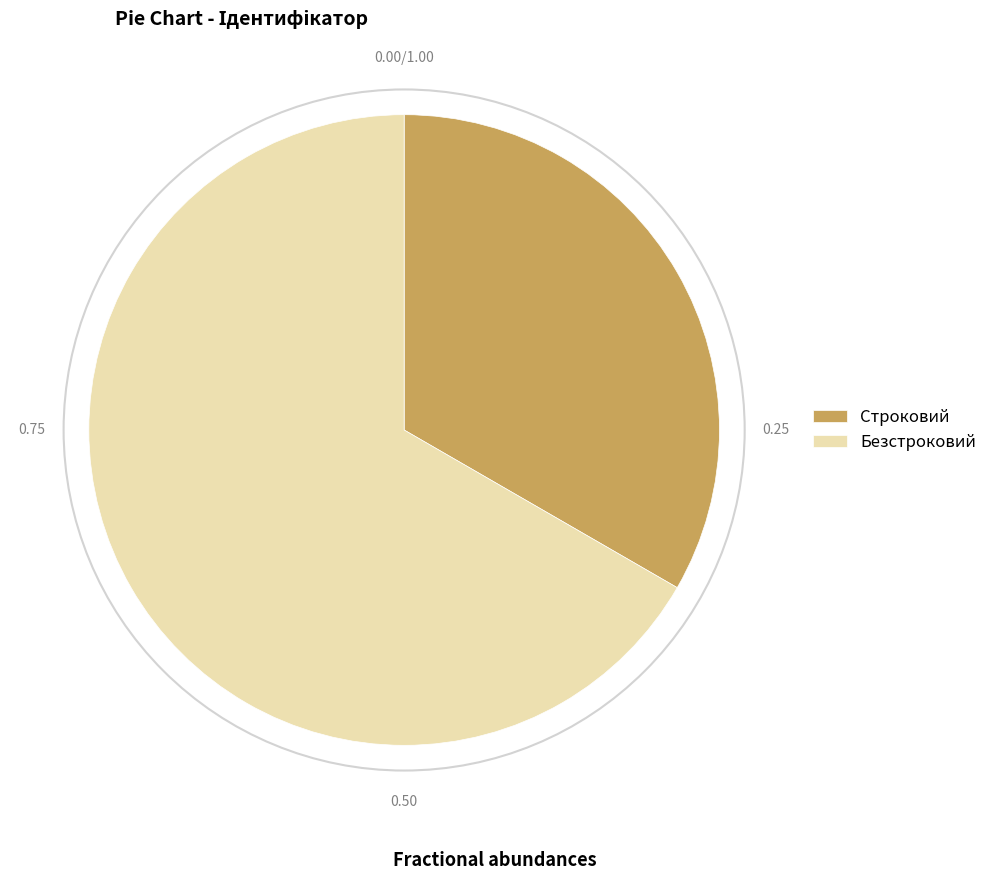

Approximately how many times larger is the value at Строковий compared to Безстроковий?

0.5